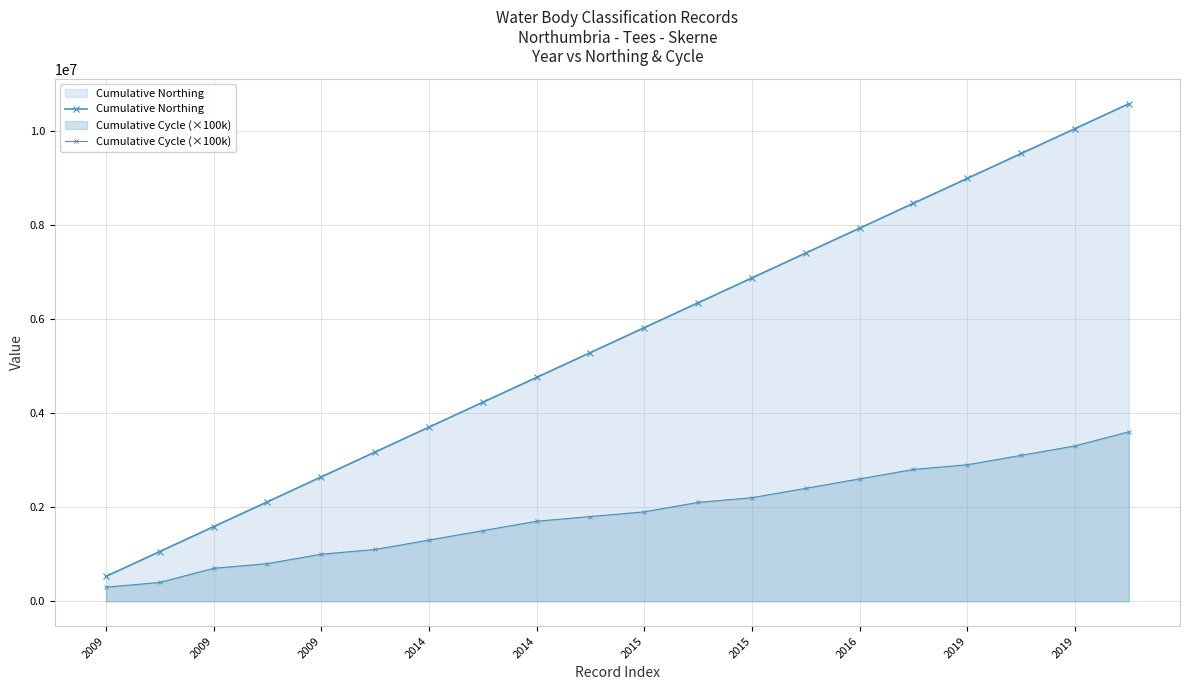

True or false: Cumulative Cycle (×100k) has a value of 3417126 at 11.

False